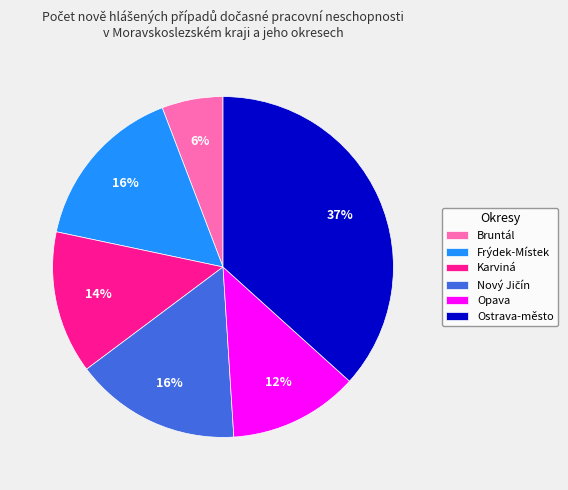

What is the largest slice in the pie chart?

Ostrava-město